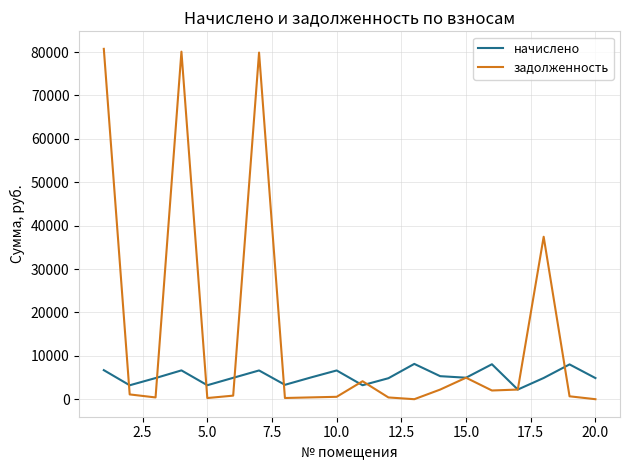

Which series has the widest spread of values?

задолженность